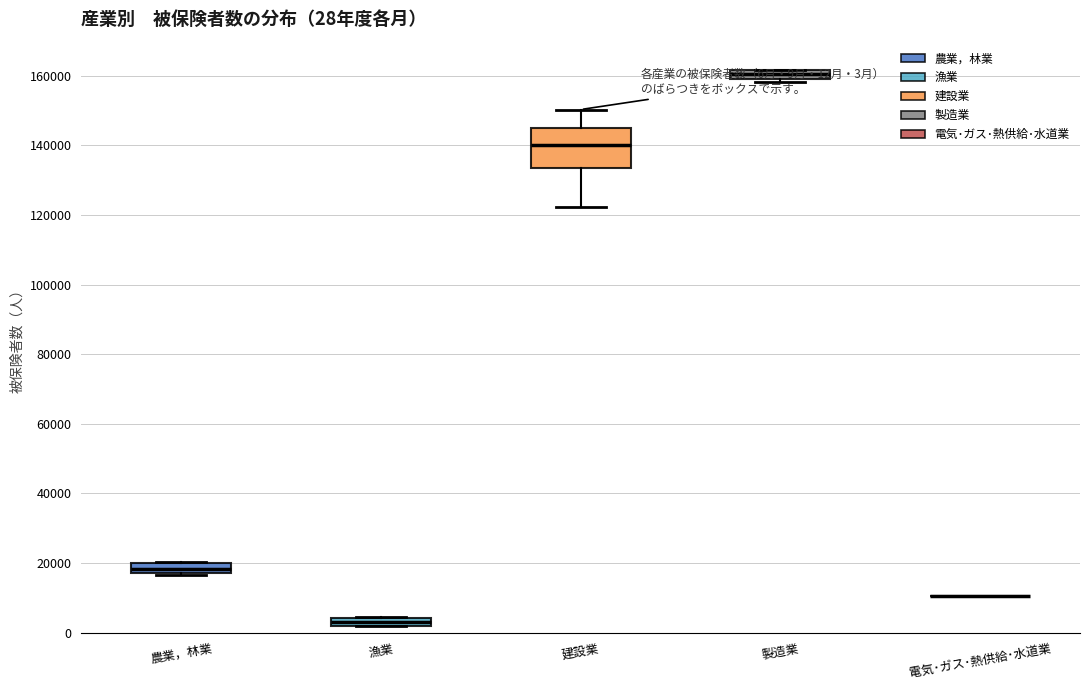

Comparing the boxes themselves (not the whiskers), which one is the tallest?

建設業